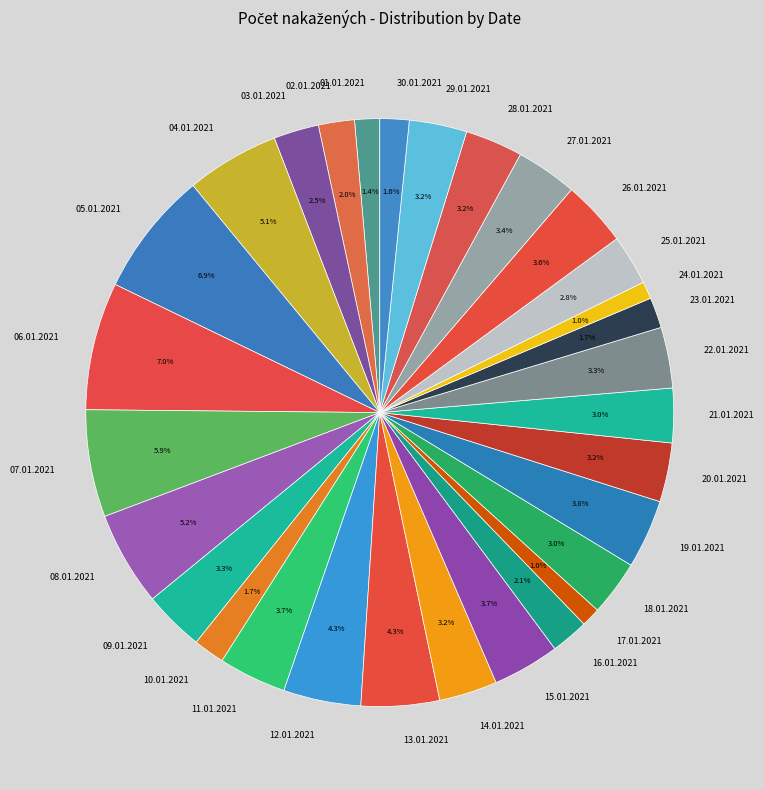

Is the sum of 22.01.2021 and 12.01.2021 greater than half?

No